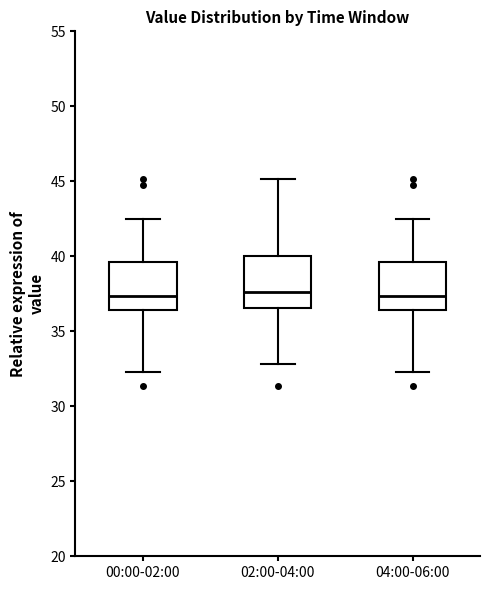

Reading left to right, transcribe this box plot: for each box, give where its median line is, the range the box spans, and where its two whiskers end, as read against the y-axis. The values are not printed on the chart, so give them approximately, as read against the axis.

00:00-02:00: median 37.5, box 36.5 to 39.5, whiskers 32.5 to 42.5
02:00-04:00: median 37.5, box 36.5 to 40.0, whiskers 33.0 to 45.0
04:00-06:00: median 37.5, box 36.5 to 39.5, whiskers 32.5 to 42.5